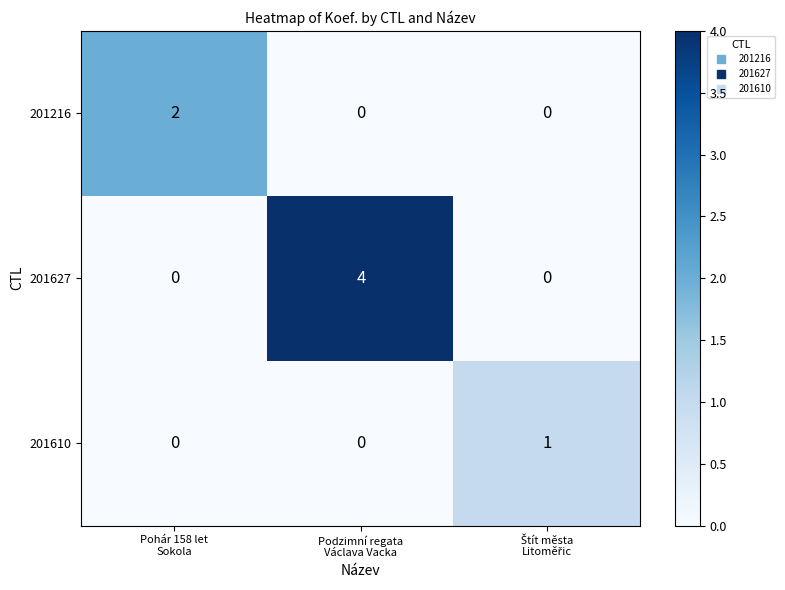

What is the difference between the maximum and second lowest values in the 201627 series?

4